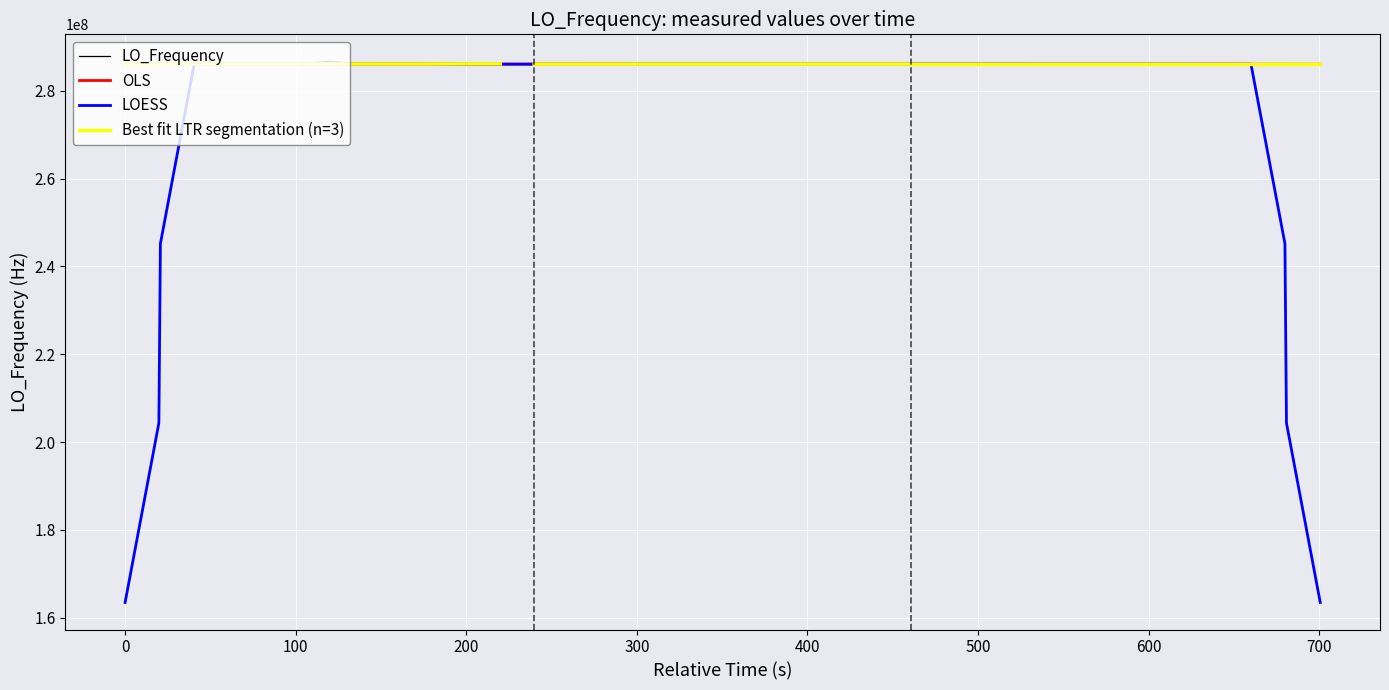

What is the highest value of the OLS series?

286091194.2